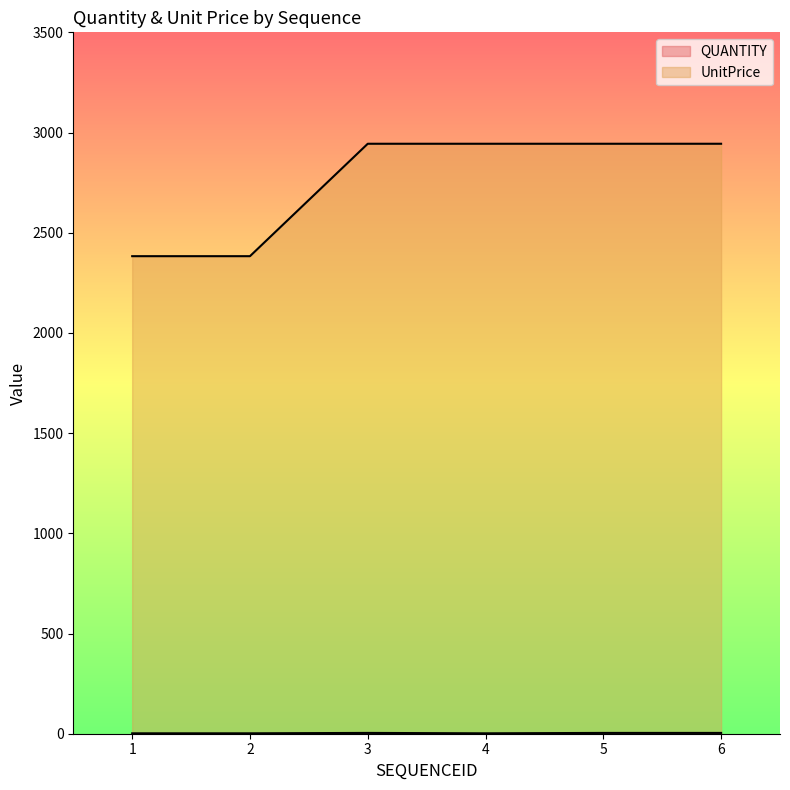

At which category is the sum across all series the highest?

3